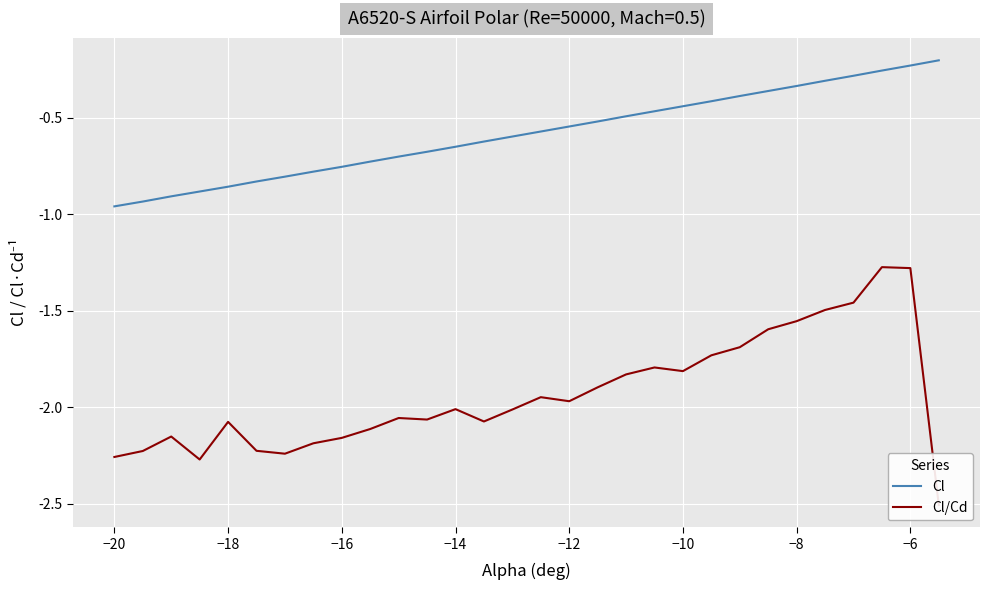

True or false: Cl has a value of -0.5 at −20.

False